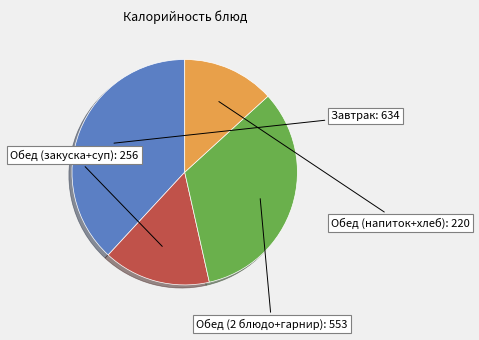

Does any single category account for the majority?

No